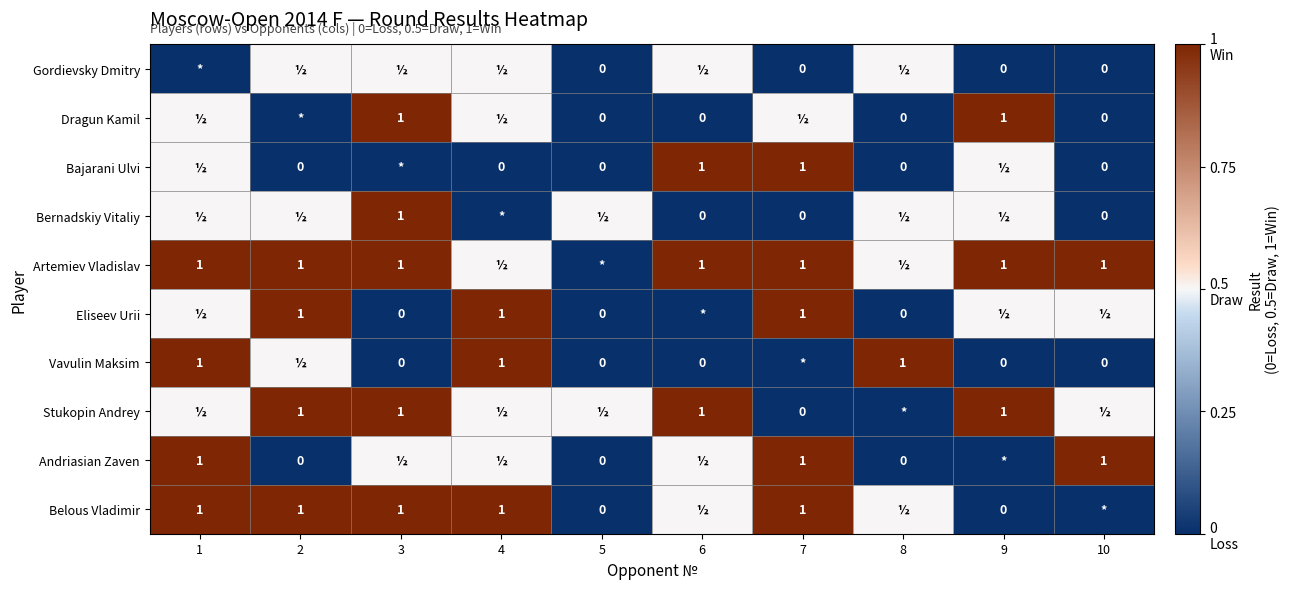

What is the sum of the Bajarani Ulvi values at 10 and 6?

1.0